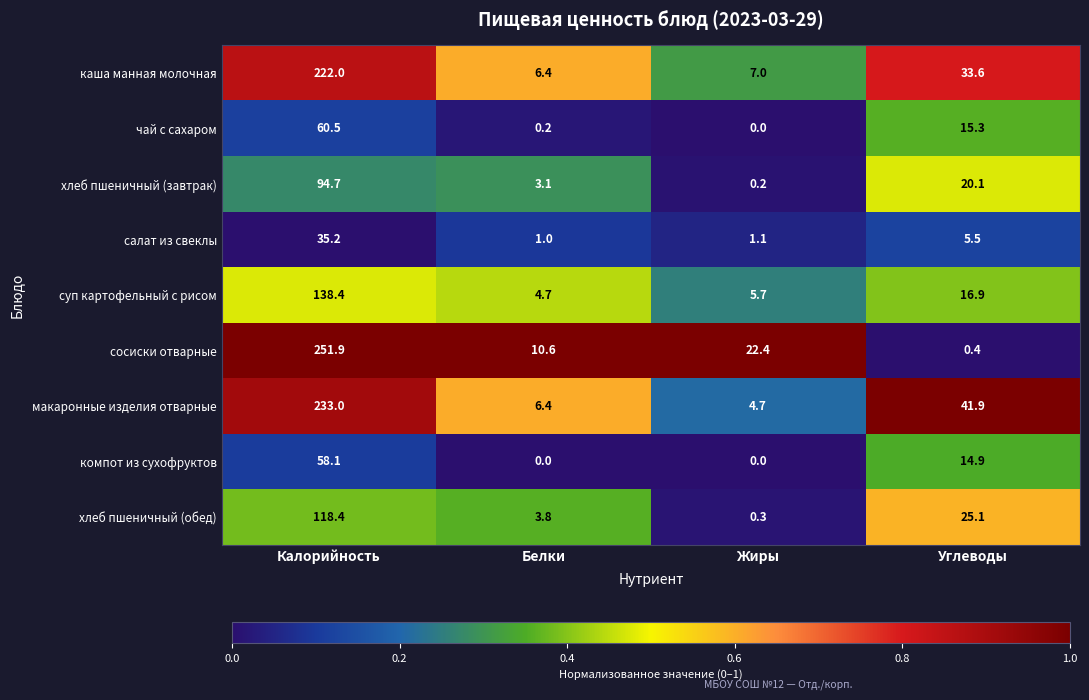

The value of салат из свеклы at Белки is 1.0. True or false?

True